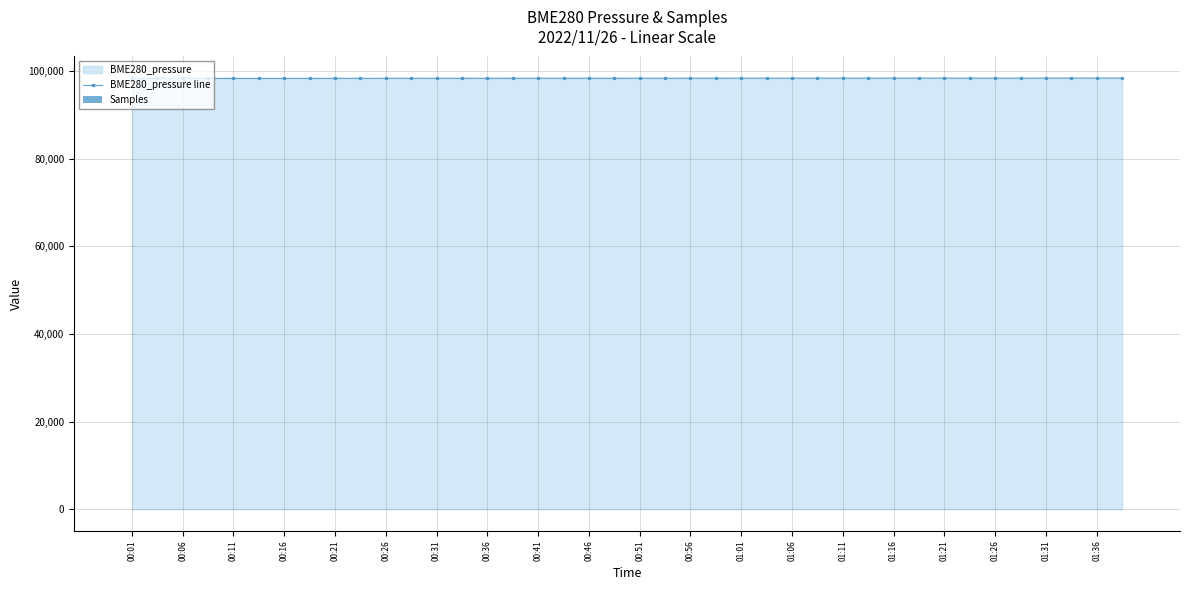

What is the average value of the Samples series?

9.7